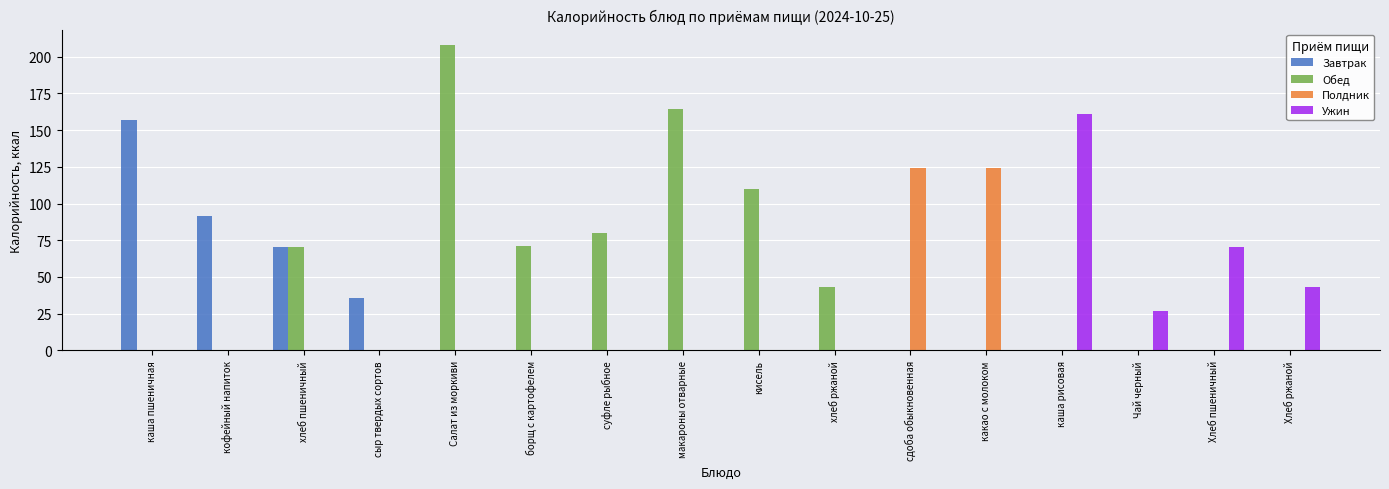

Which series changed the most between какао с молоком and каша рисовая?

Ужин